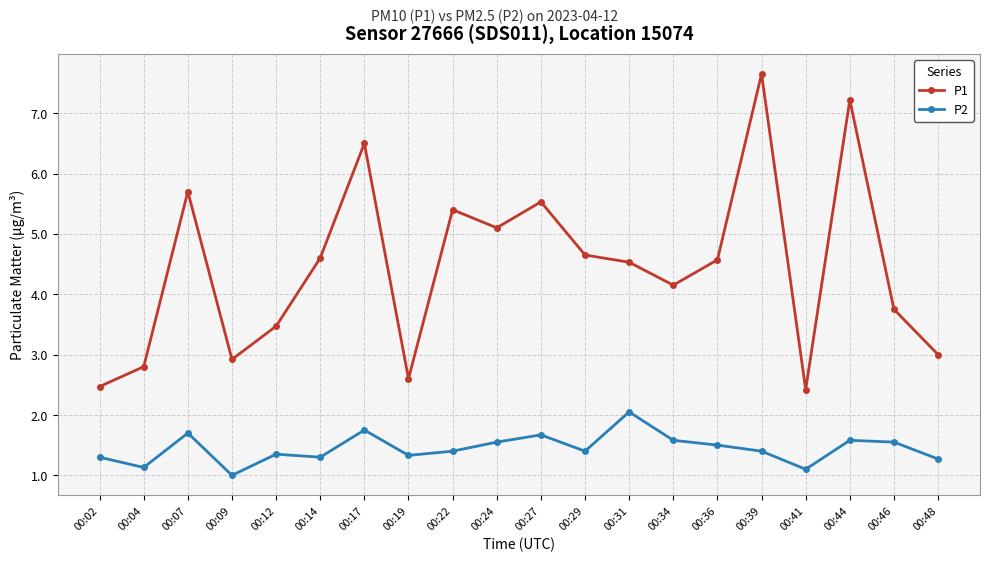

Which series changed the most between 00:19 and 00:34?

P1